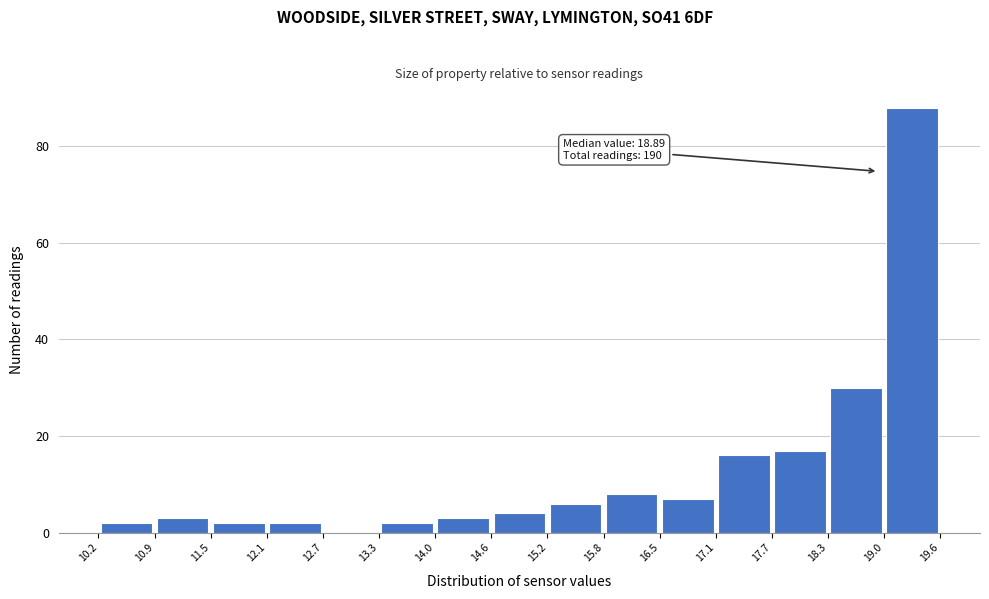

Which range on the x-axis has the tallest bar?

19.0 to 19.6